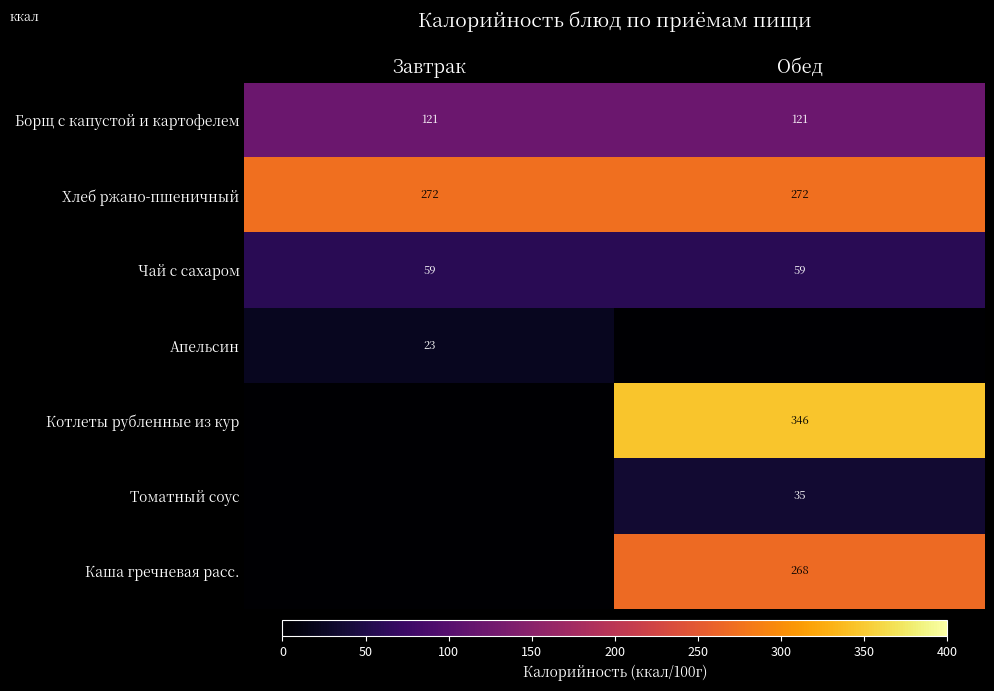

What is the maximum value shown in the chart?

346.1